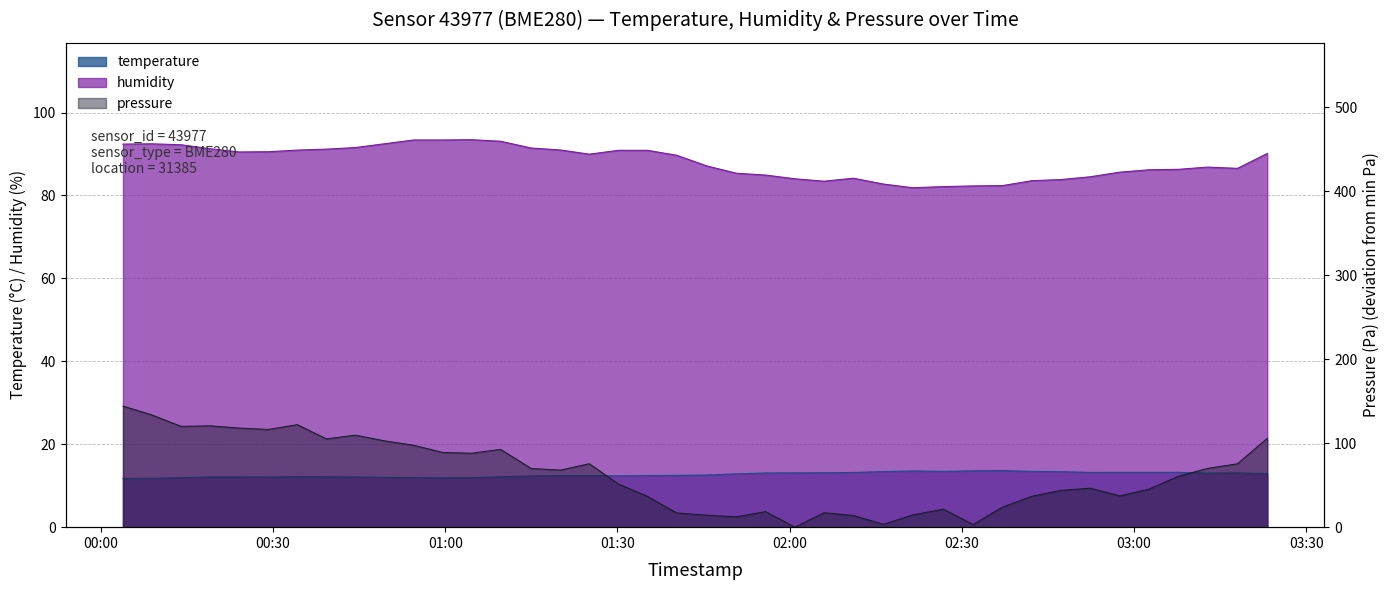

True or false: temperature and humidity intersect in this chart.

False